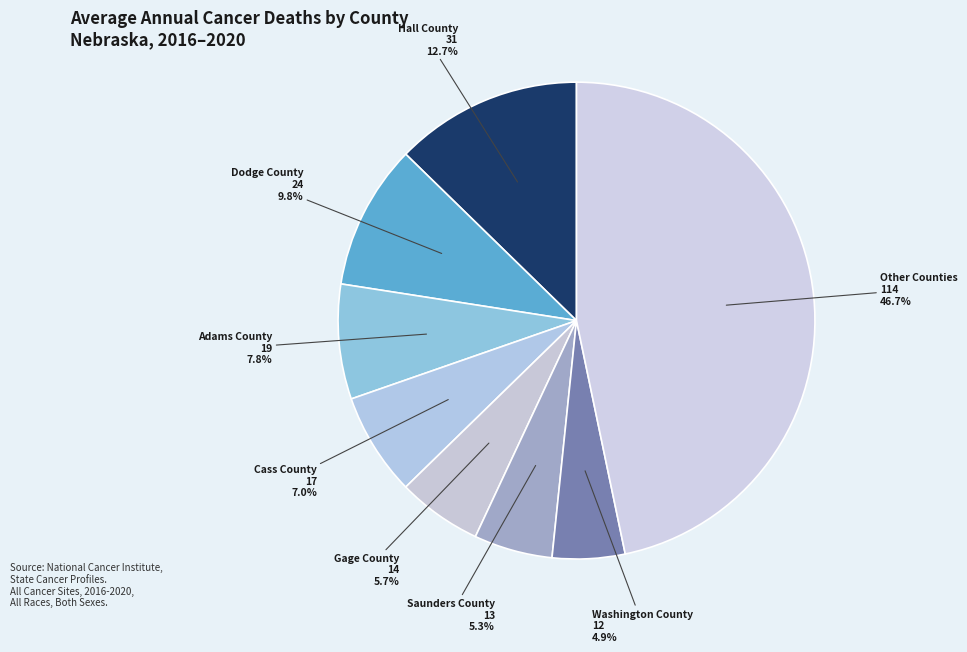

How many slices are in this pie chart?

8